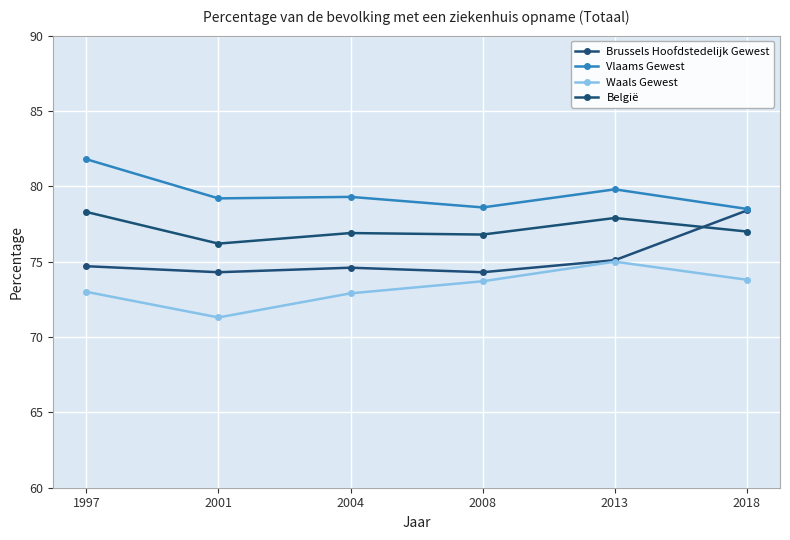

Reading left to right, what are all the values shown in this chart?

Brussels Hoofdstedelijk Gewest: 74.7	74.3	74.6	74.3	75.1	78.4
Vlaams Gewest: 81.8	79.2	79.3	78.6	79.8	78.5
Waals Gewest: 73.0	71.3	72.9	73.7	75.0	73.8
België: 78.3	76.2	76.9	76.8	77.9	77.0